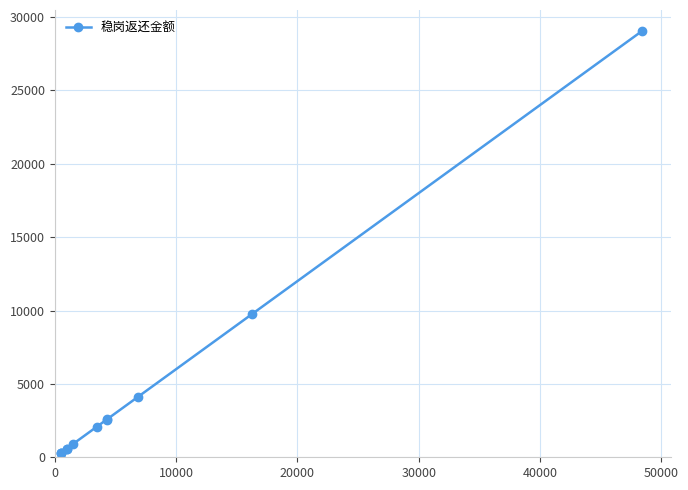

How many lines are shown in the chart?

1